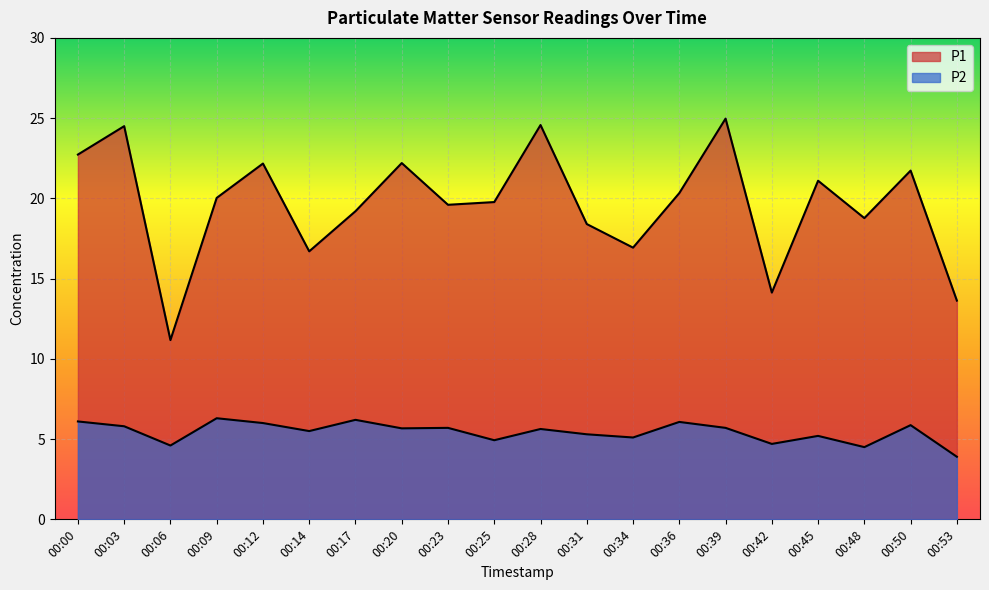

What is the value of the P1 point at the 5th from the left?

22.2